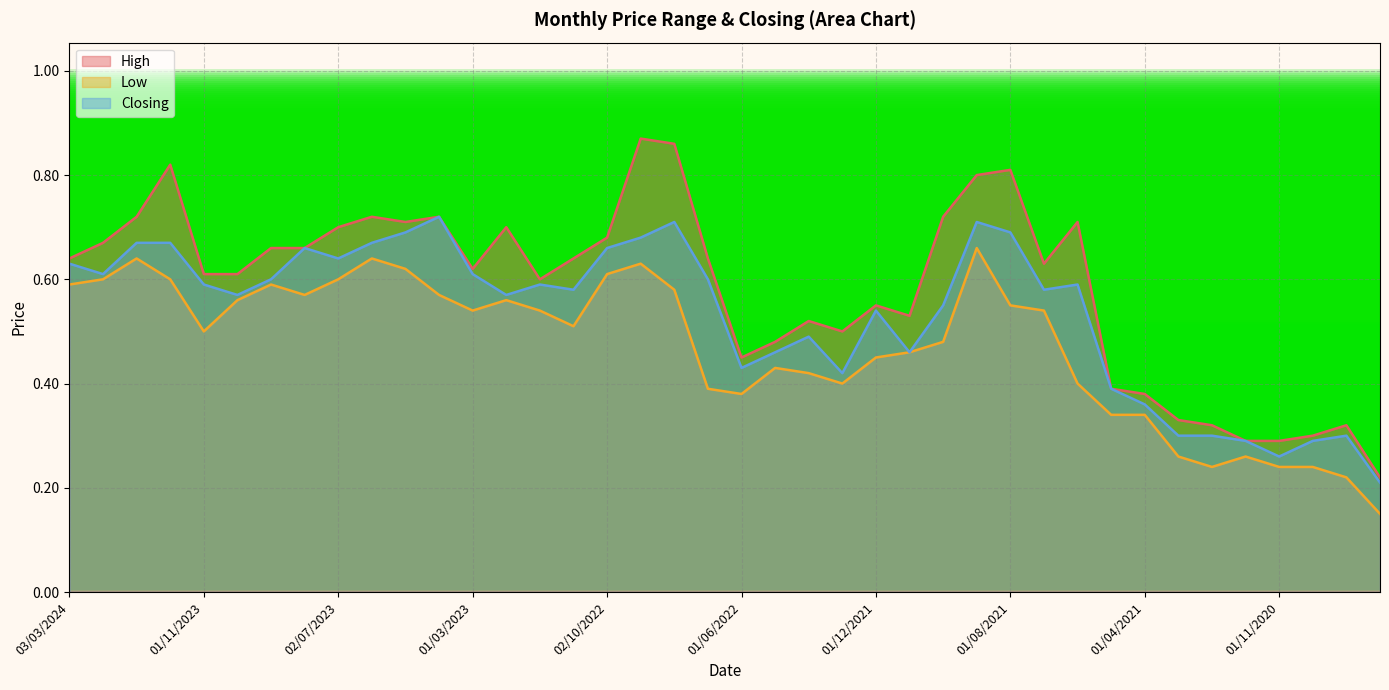

Reading left to right, what are all the values shown in this chart?

High: 0.6	0.7	0.7	0.8	0.6	0.6	0.7	0.7	0.7	0.7	0.7	0.7	0.6	0.7	0.6	0.6	0.7	0.9	0.9	0.6	0.5	0.5	0.5	0.5	0.6	0.5	0.7	0.8	0.8	0.6	0.7	0.4	0.4	0.3	0.3	0.3	0.3	0.3	0.3	0.2
Low: 0.6	0.6	0.6	0.6	0.5	0.6	0.6	0.6	0.6	0.6	0.6	0.6	0.5	0.6	0.5	0.5	0.6	0.6	0.6	0.4	0.4	0.4	0.4	0.4	0.5	0.5	0.5	0.7	0.6	0.5	0.4	0.3	0.3	0.3	0.2	0.3	0.2	0.2	0.2	0.1
Closing: 0.6	0.6	0.7	0.7	0.6	0.6	0.6	0.7	0.6	0.7	0.7	0.7	0.6	0.6	0.6	0.6	0.7	0.7	0.7	0.6	0.4	0.5	0.5	0.4	0.5	0.5	0.6	0.7	0.7	0.6	0.6	0.4	0.4	0.3	0.3	0.3	0.3	0.3	0.3	0.2